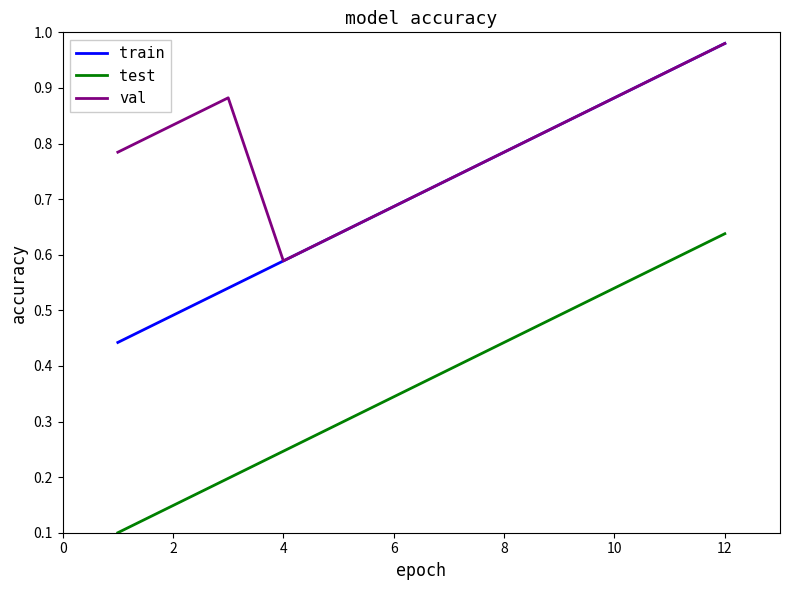

True or false: test and val cross at least once.

False